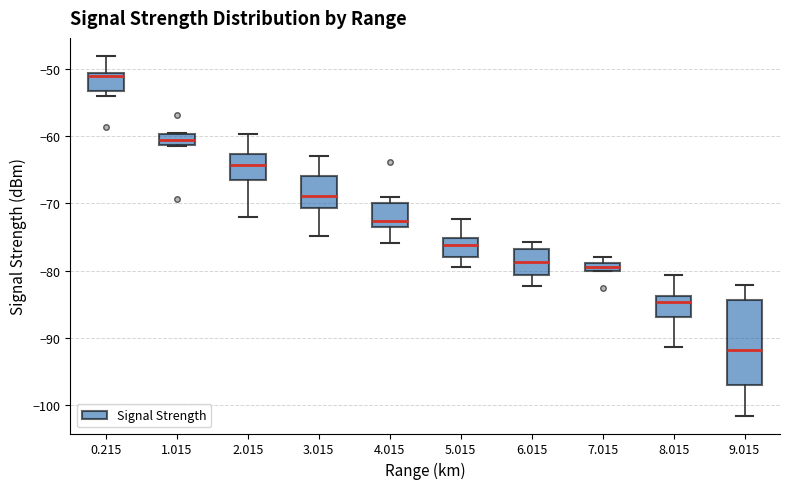

Comparing the boxes themselves (not the whiskers), which one is the tallest?

9.015